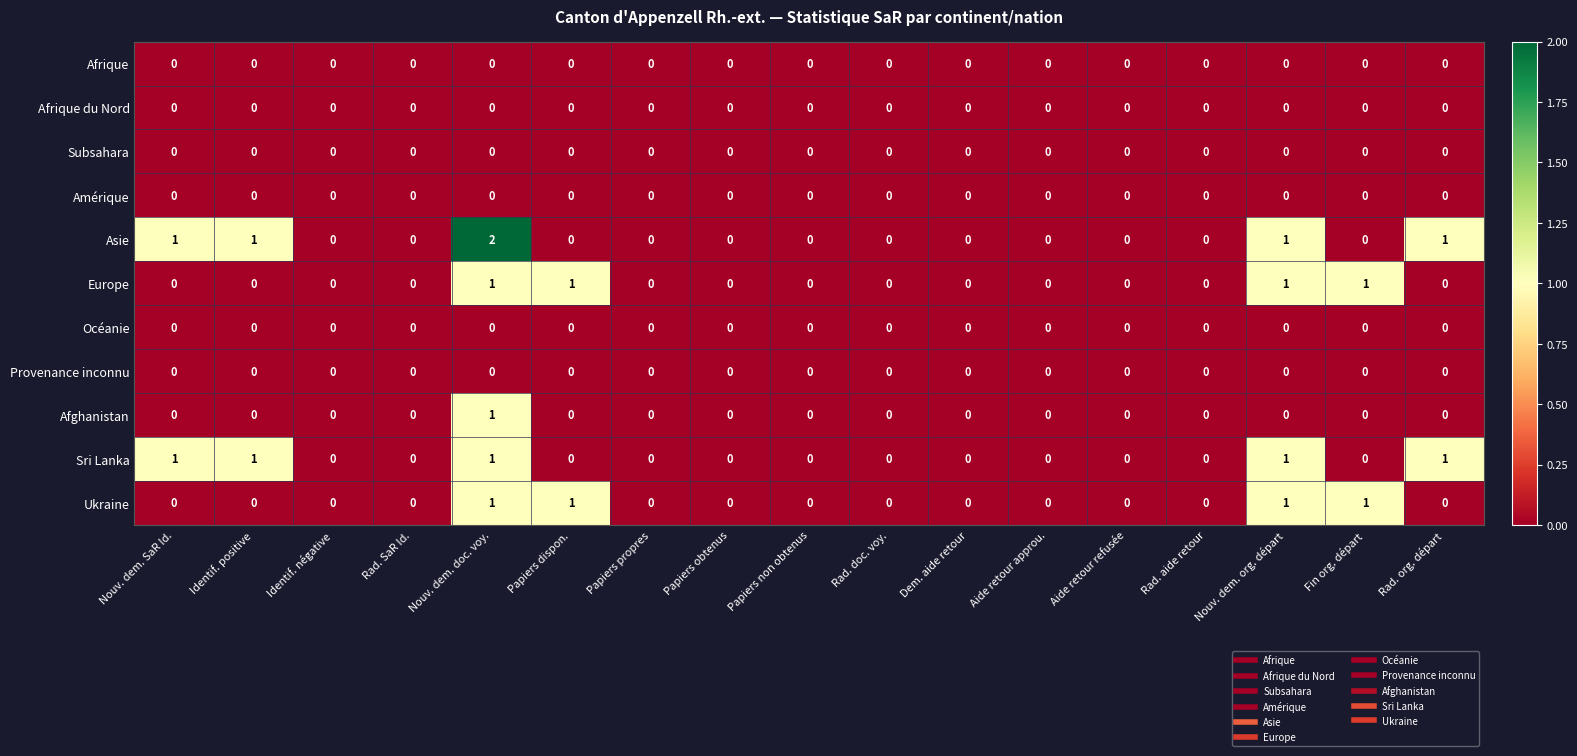

Which series has the widest spread of values?

Asie